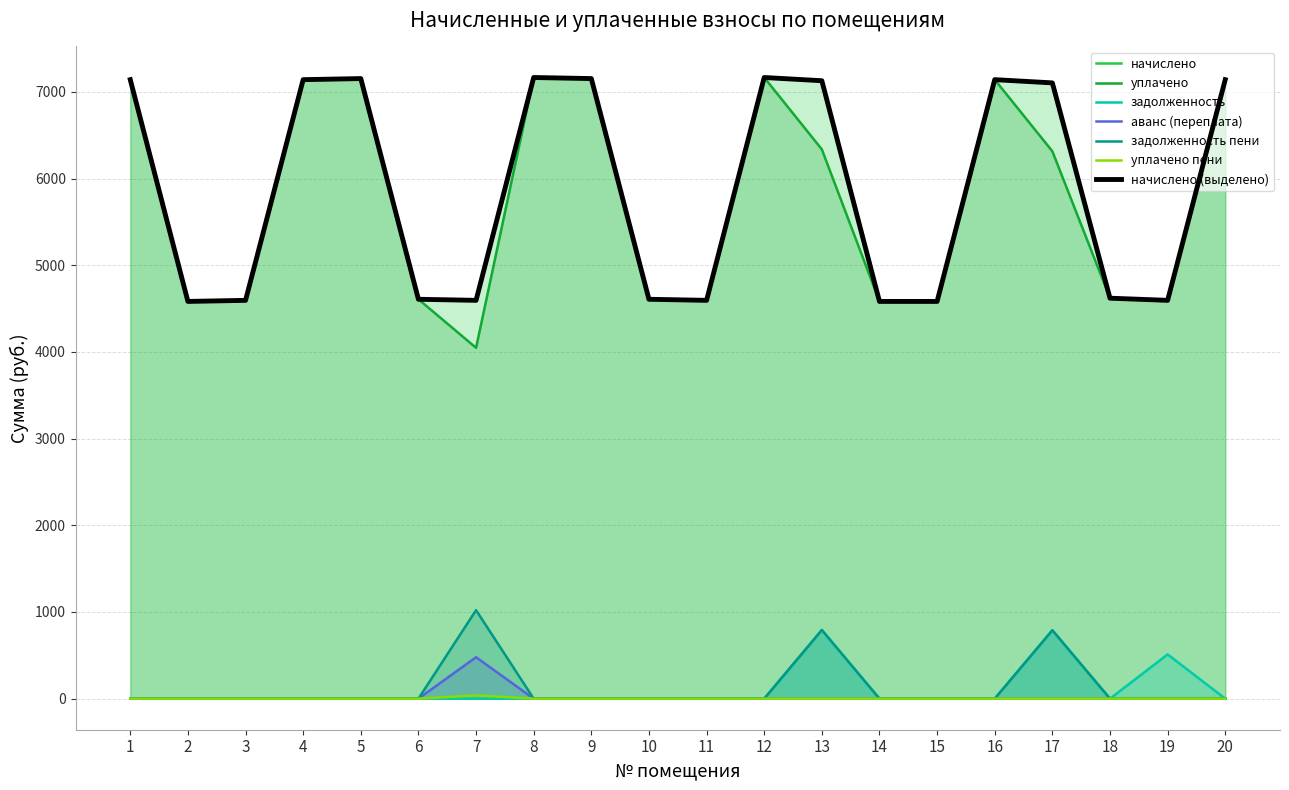

Reading right to left, what are all the values shown in this chart?

начислено: 7141.5	4595.4	4620.2	7104.2	7141.5	4583.0	4583.0	7129.1	7166.3	4595.4	4607.8	7153.9	7166.3	4595.4	4607.8	7153.9	7141.5	4595.4	4583.0	7141.5
уплачено: 7141.5	4595.4	4620.2	6314.9	7141.5	4583.0	4583.0	6337.0	7166.3	4595.4	4607.8	7153.9	7166.3	4047.8	4607.8	7153.9	7141.5	4595.4	4583.0	7141.5
задолженность: 0.0	510.6	0.0	789.4	0.0	0.0	0.0	792.1	0.0	0.0	0.0	0.0	0.0	0.0	0.0	0.0	0.0	0.0	0.0	0.0
аванс (переплата): 0.0	0.0	0.0	0.0	0.0	0.0	0.0	0.0	0.0	0.0	0.0	0.0	0.0	478.0	0.0	0.0	0.0	0.0	0.0	0.0
задолженность пени: 0.0	0.0	0.0	789.4	0.0	0.0	0.0	792.1	0.0	0.0	0.0	0.0	0.0	1021.2	0.0	0.0	0.0	0.0	0.0	0.0
уплачено пени: 0.0	0.0	0.0	0.0	0.0	0.0	0.0	0.0	0.0	0.0	0.0	0.0	0.0	37.6	0.0	0.0	0.0	0.0	0.0	0.0